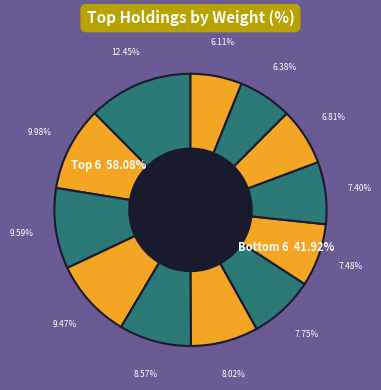

Which slice is the largest?

NVIDIA CORP